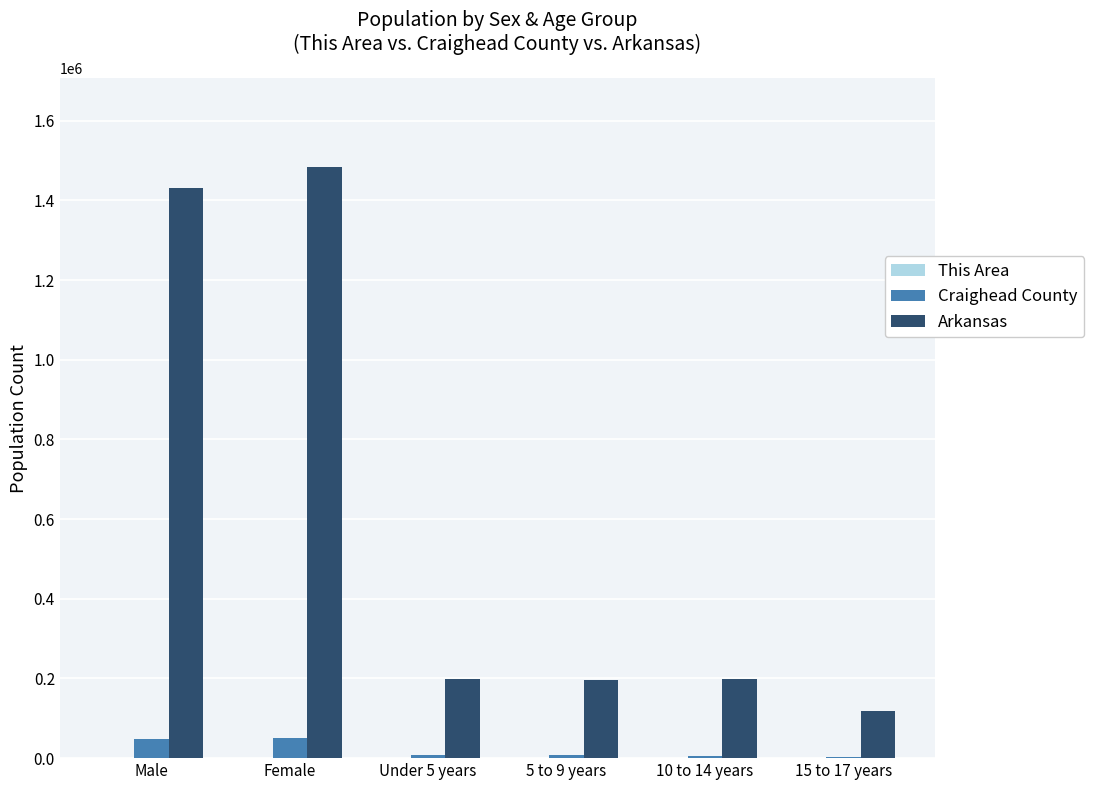

Which category has the highest value across all series?

Female